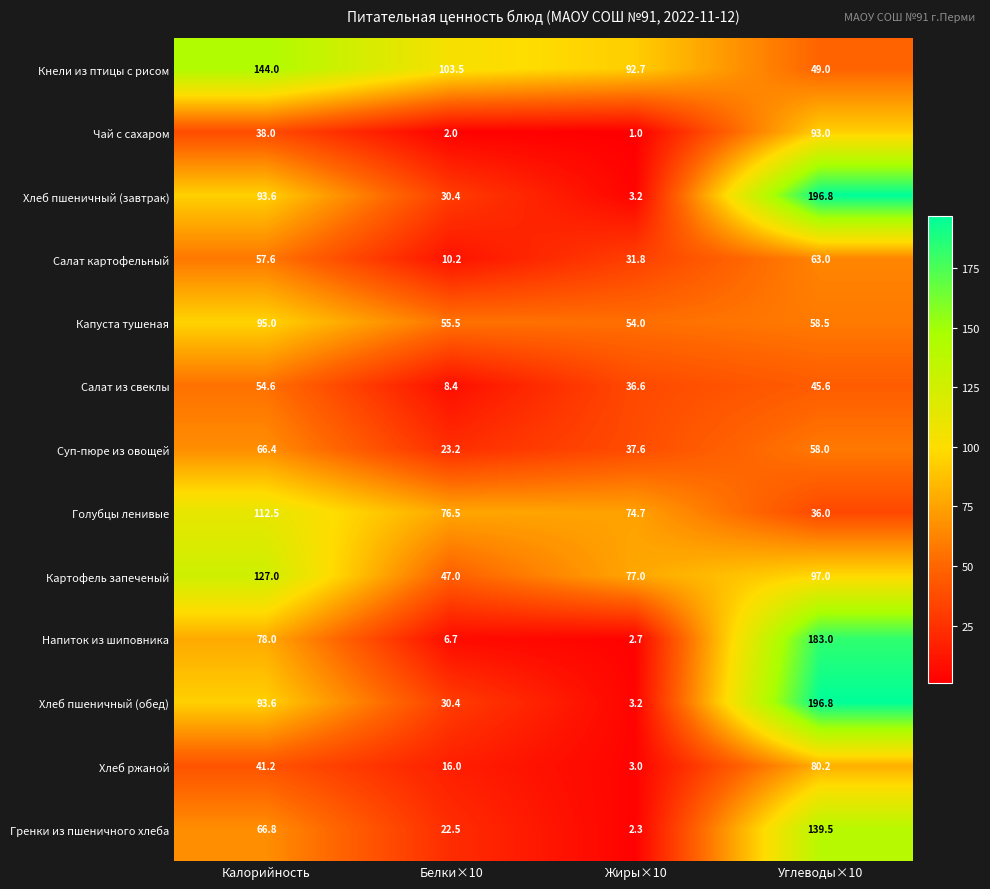

The Капуста тушеная series shows 58.5 at Углеводы×10. True or false?

True